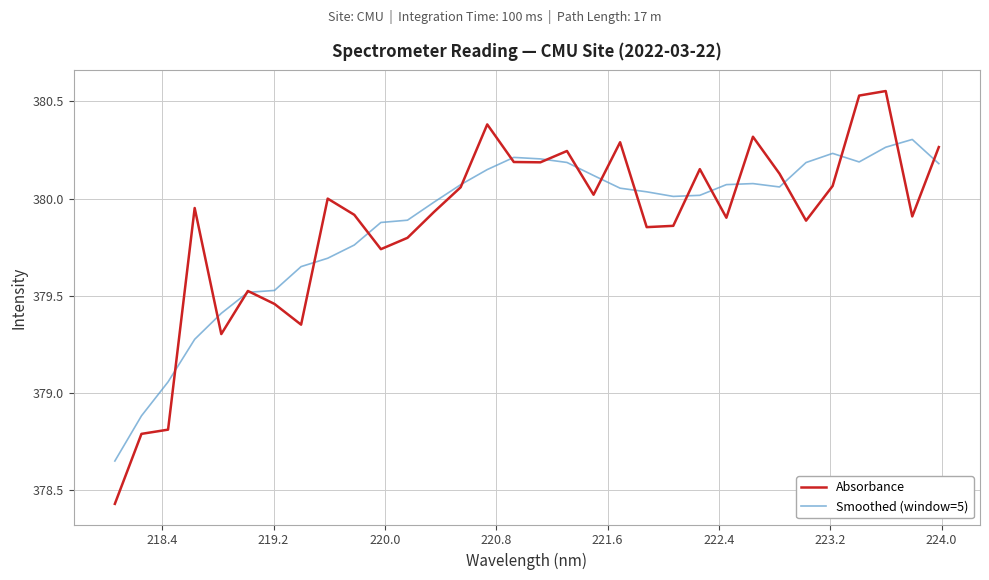

Which series has the widest spread of values?

Absorbance